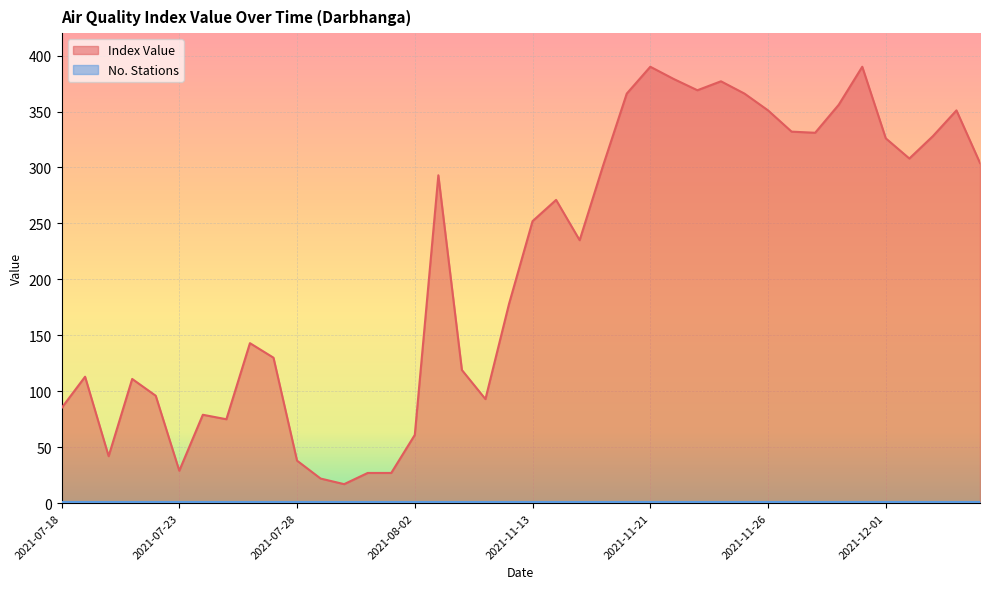

How many points are lower than both their immediate neighbors (excluding endpoints)?

9